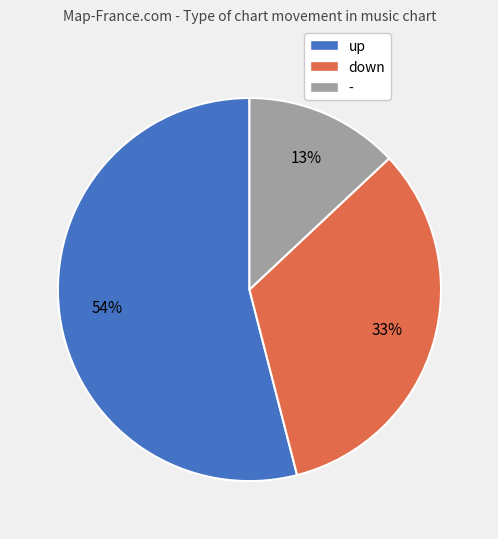

Is it true that down is 33% of the pie?

True